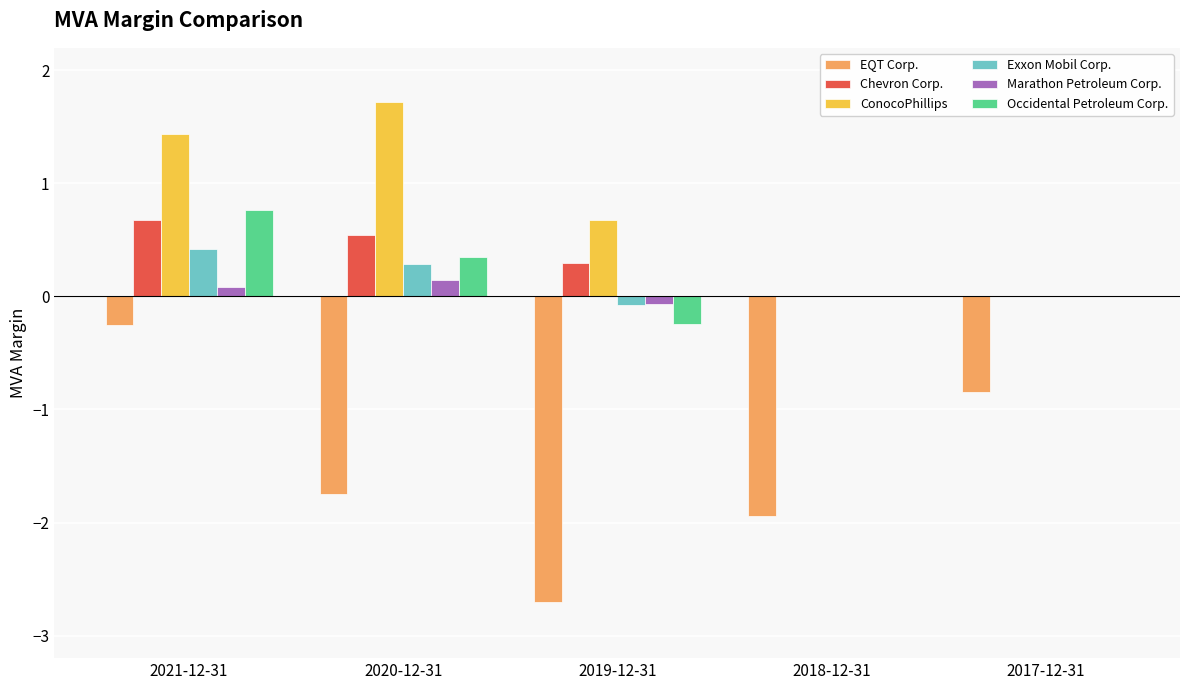

At which category is the sum across all series the highest?

2021-12-31